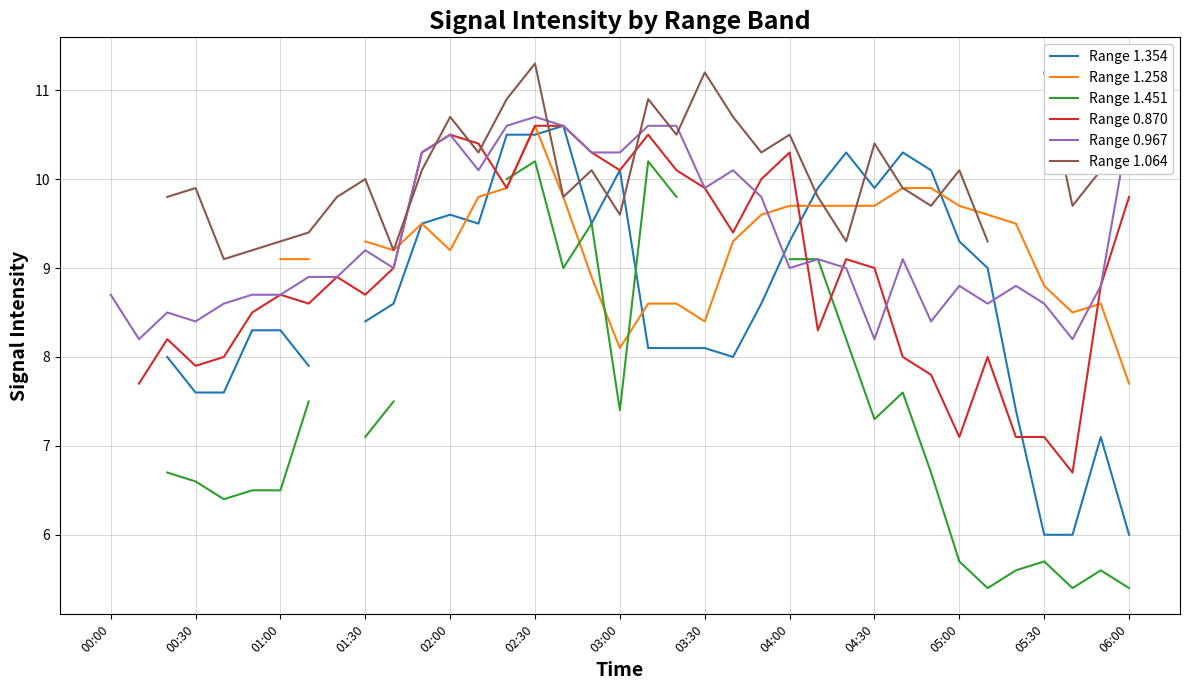

What is the difference between the highest and lowest values at 23?

1.7